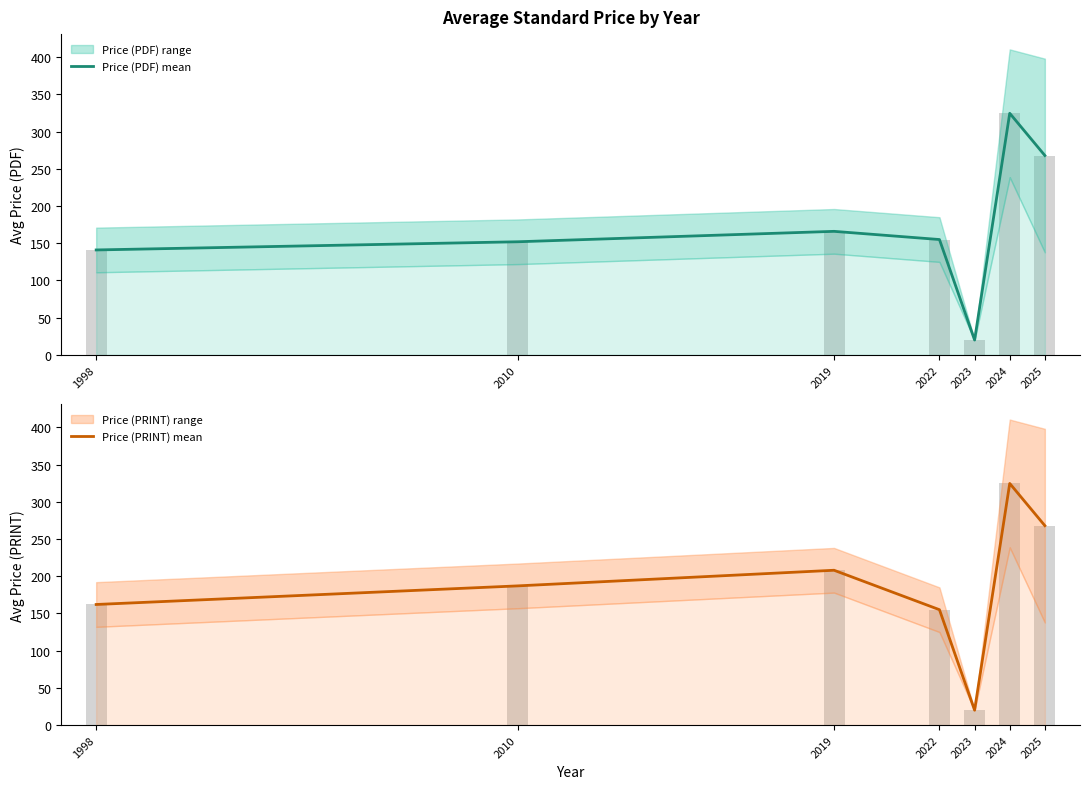

What is the value of the Price (PDF) mean bar at the 6th from the left?

324.6